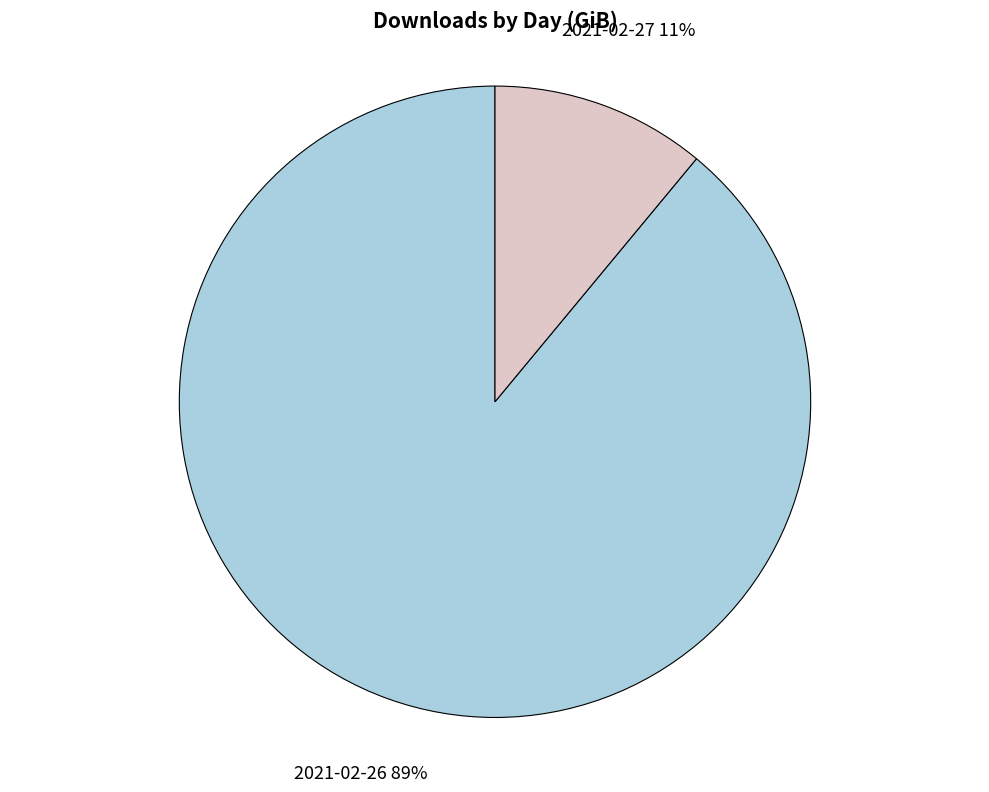

Is there a majority slice in this chart?

Yes